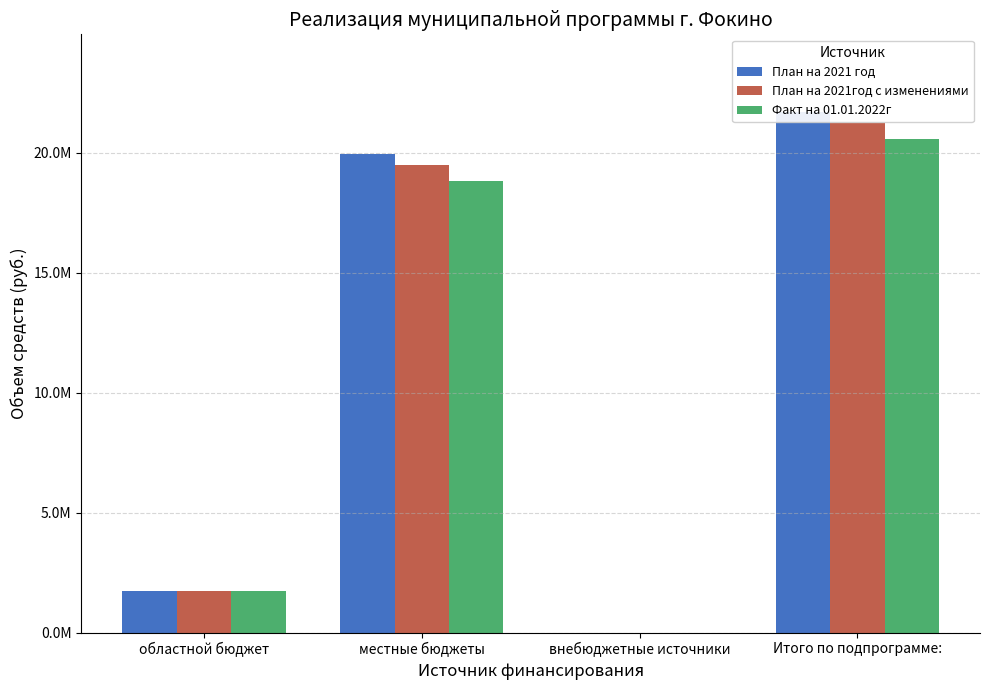

What position from the left is местные бюджеты?

2